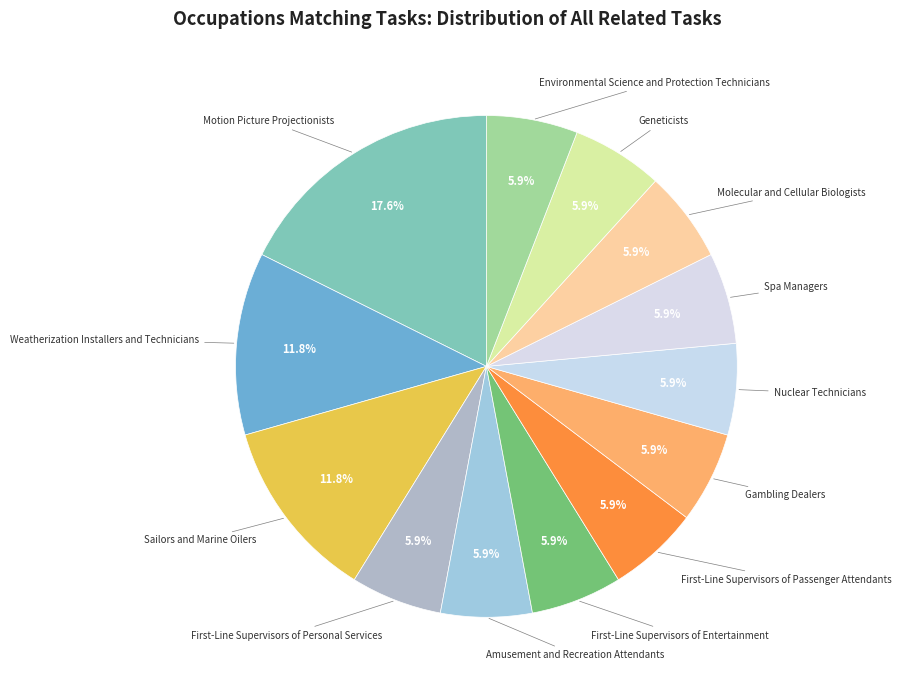

How many slices are in this pie chart?

13